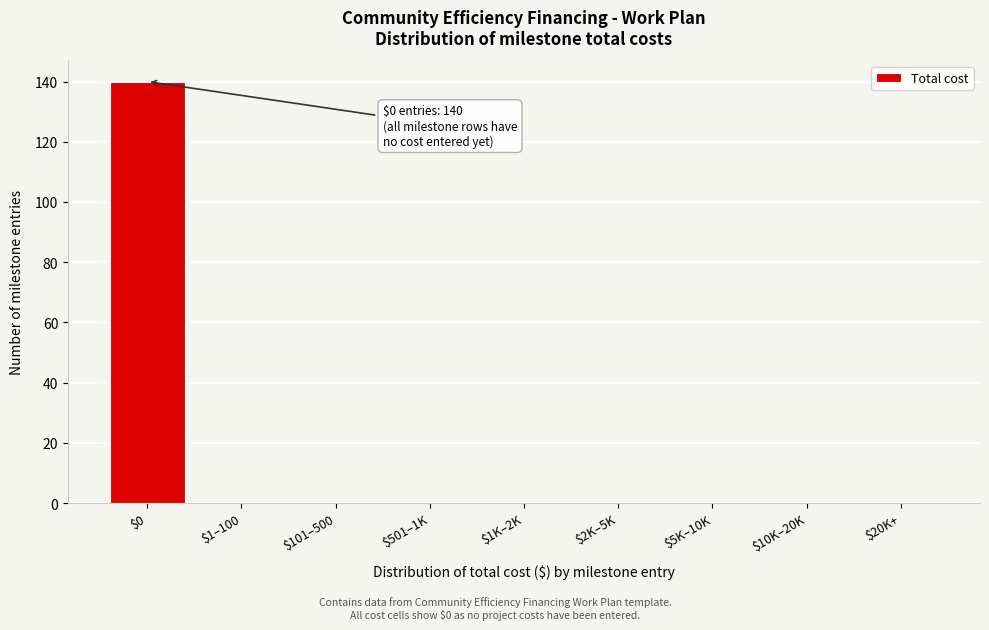

What is the sum of all values?

140